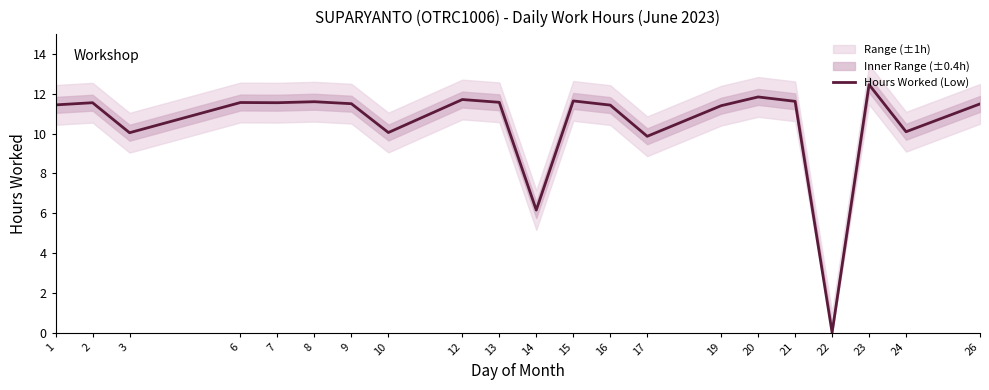

Reading left to right, extract all data points from this chart.

1=11.4	2=11.6	3=10.1	6=11.6	7=11.6	8=11.6	9=11.5	10=10.1	12=11.7	13=11.6	14=6.2	15=11.7	16=11.4	17=9.9	19=11.4	20=11.8	21=11.6	22=0.0	23=12.5	24=10.1	26=11.5